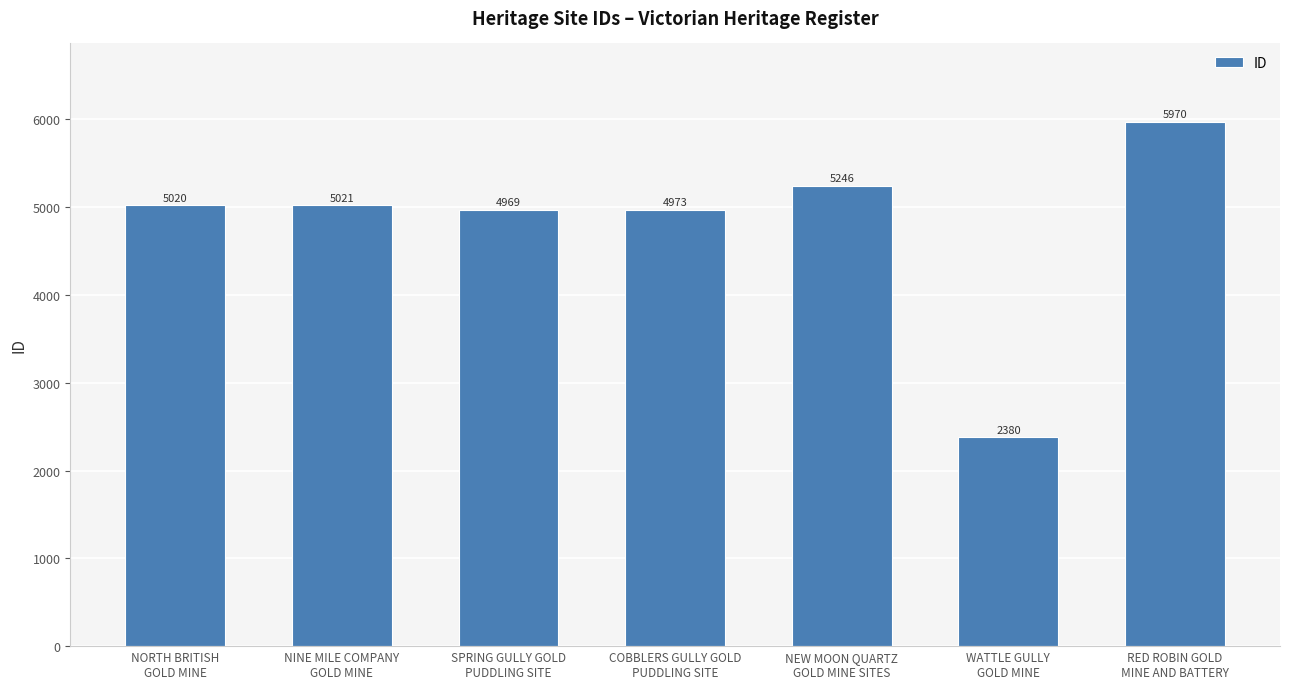

Does the chart contain any negative values?

No